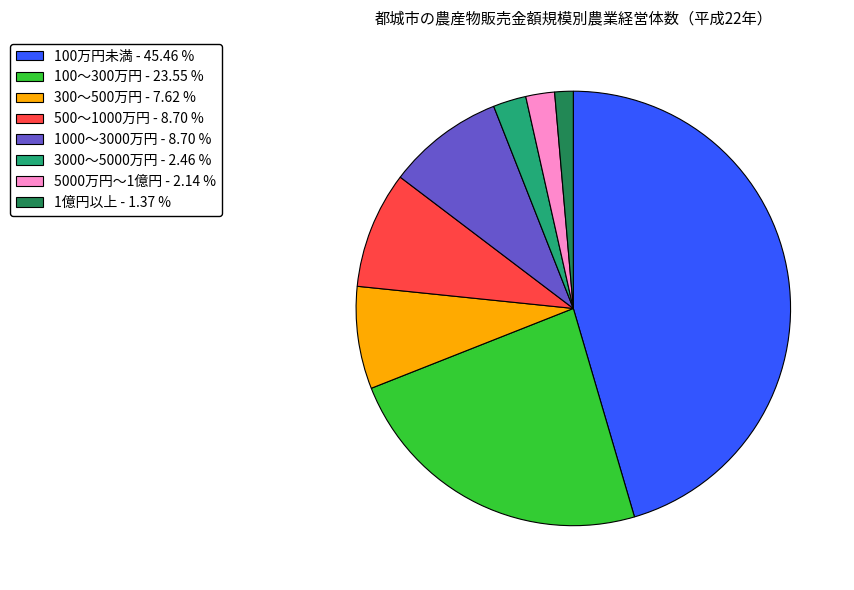

Is there any slice that represents more than half of the pie?

No